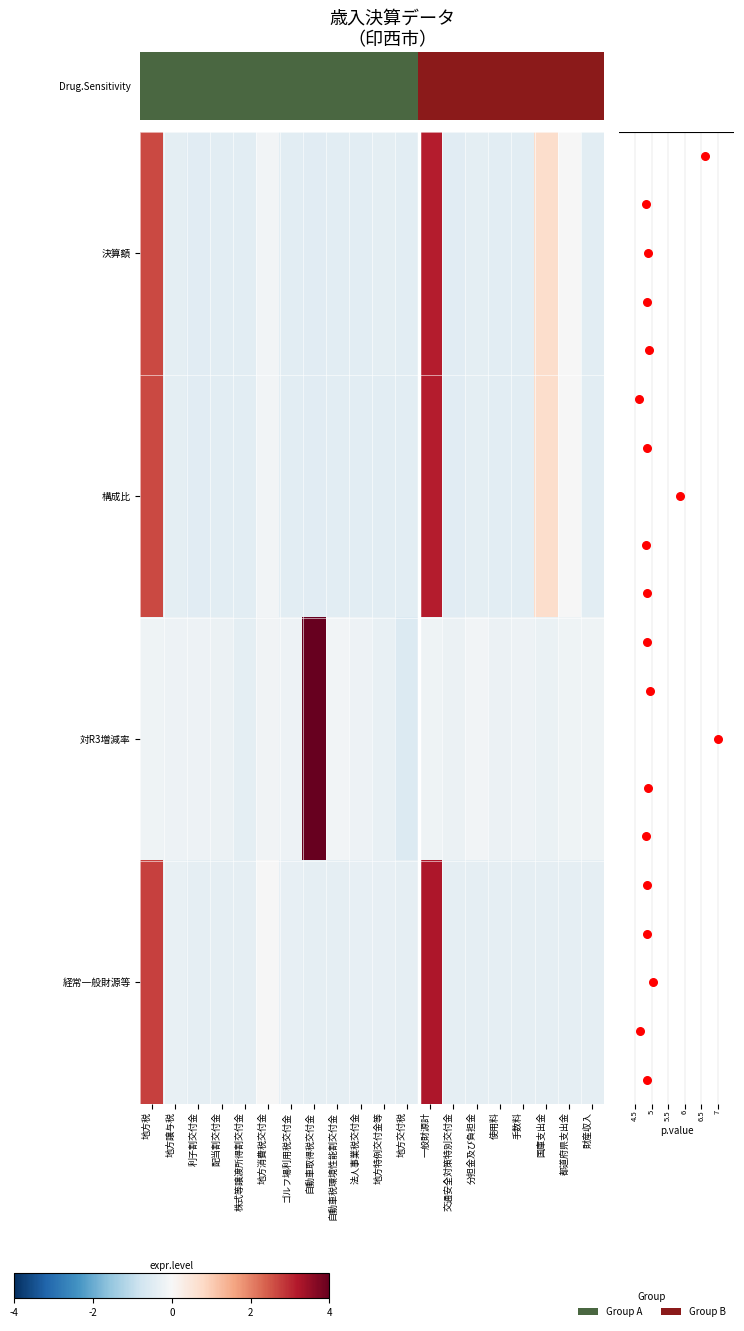

Is it true that 対R3増減率 equals -0.2 at 地方譲与税?

True